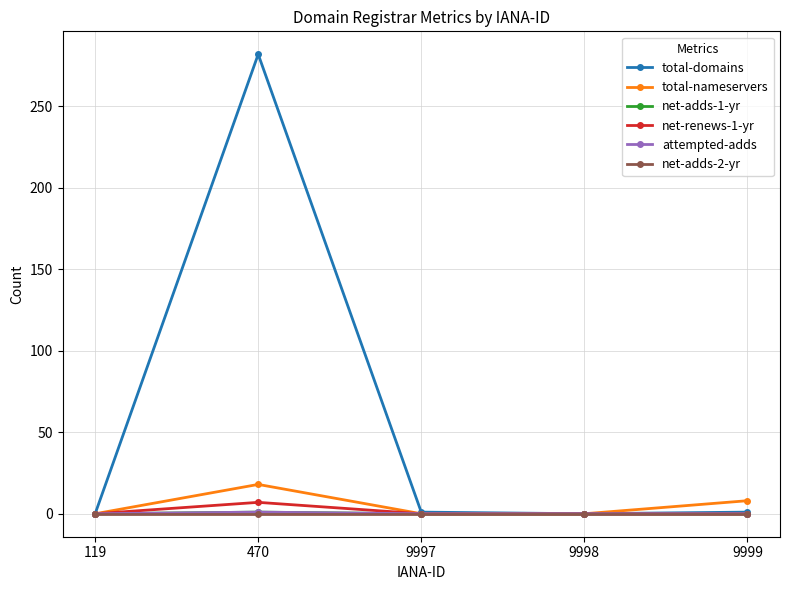

True or false: net-renews-1-yr and net-adds-1-yr cross at least once.

False